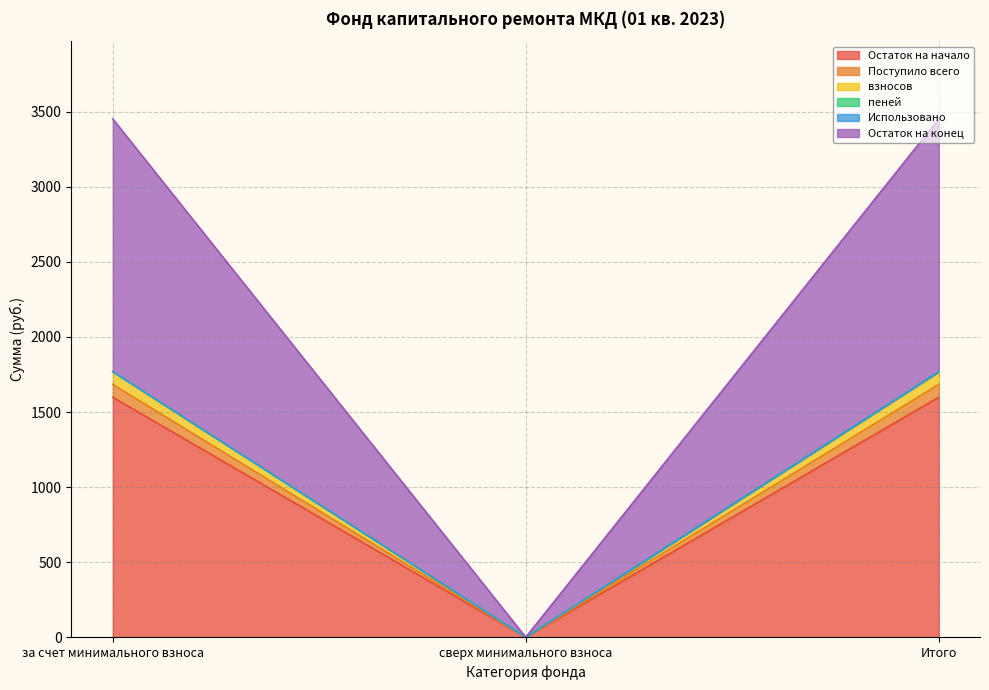

Rank the categories by Остаток на начало value from lowest to highest.

сверх минимального взноса, за счет минимального взноса, Итого